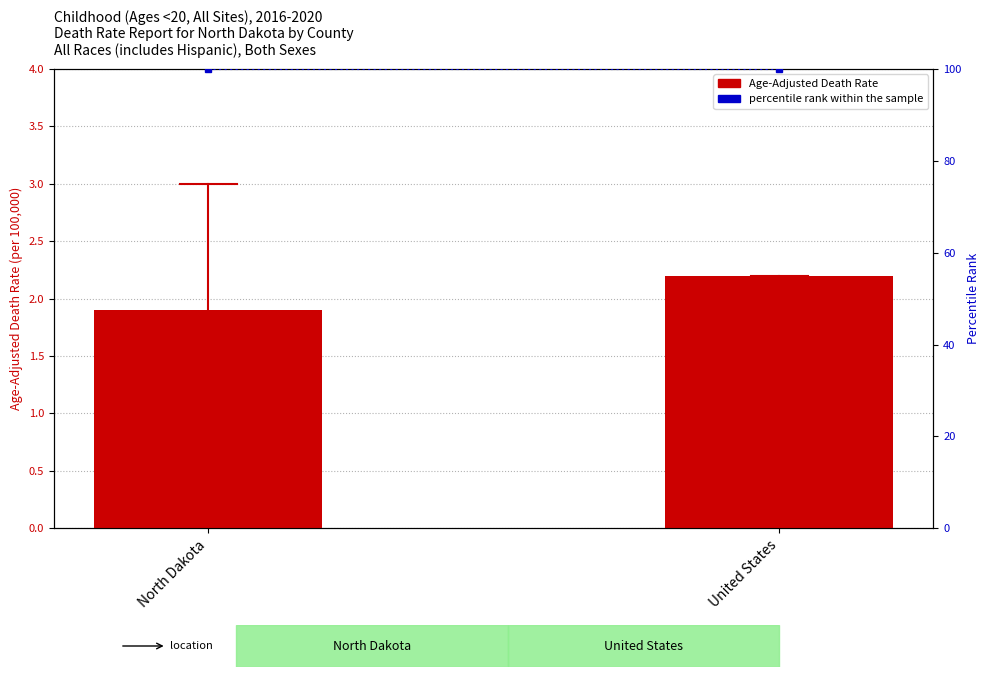

True or false: Age-Adjusted Death Rate has a value of 2.2 at United States.

True